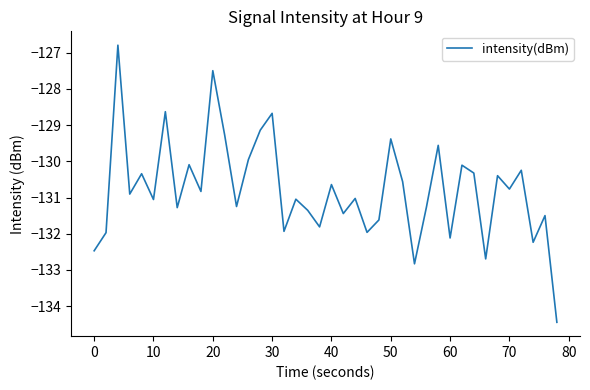

What is the minimum value shown in the chart?

-134.4